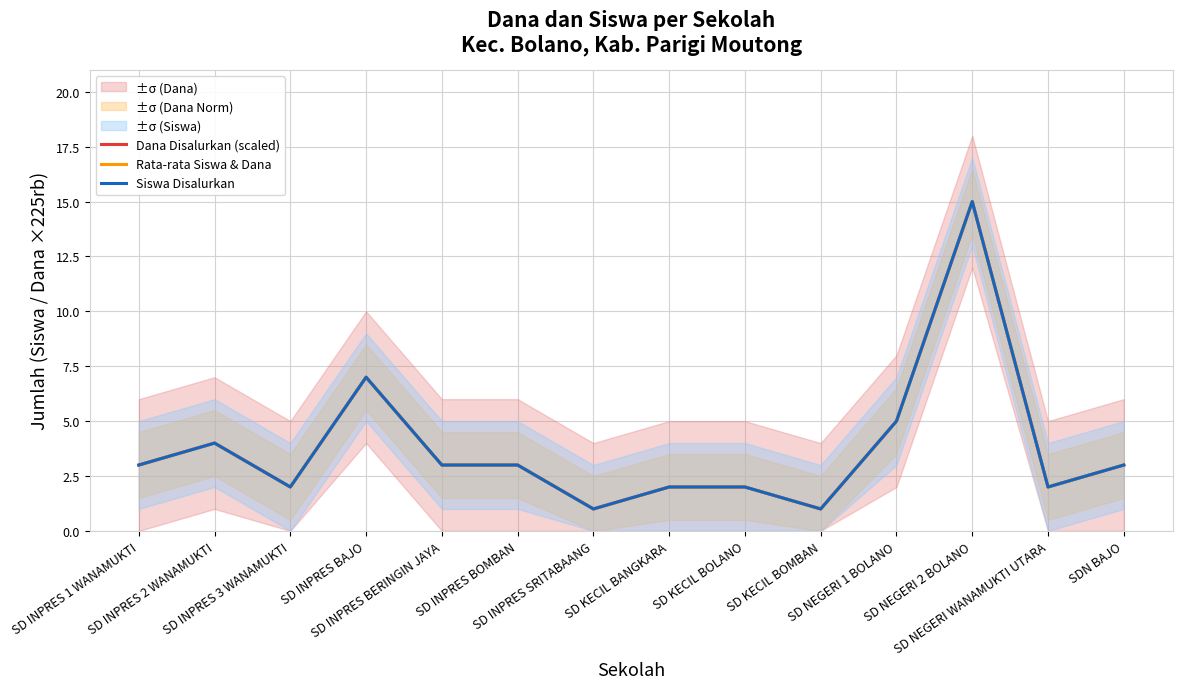

What is the value of the Siswa Disalurkan point at the 5th from the left?

3